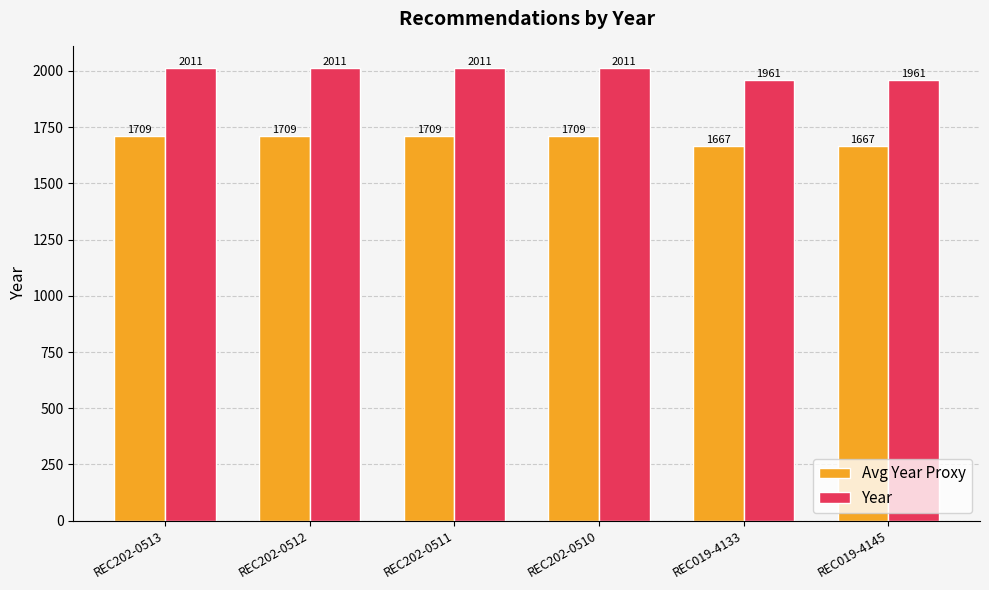

Which series has the largest range (max minus min)?

Year